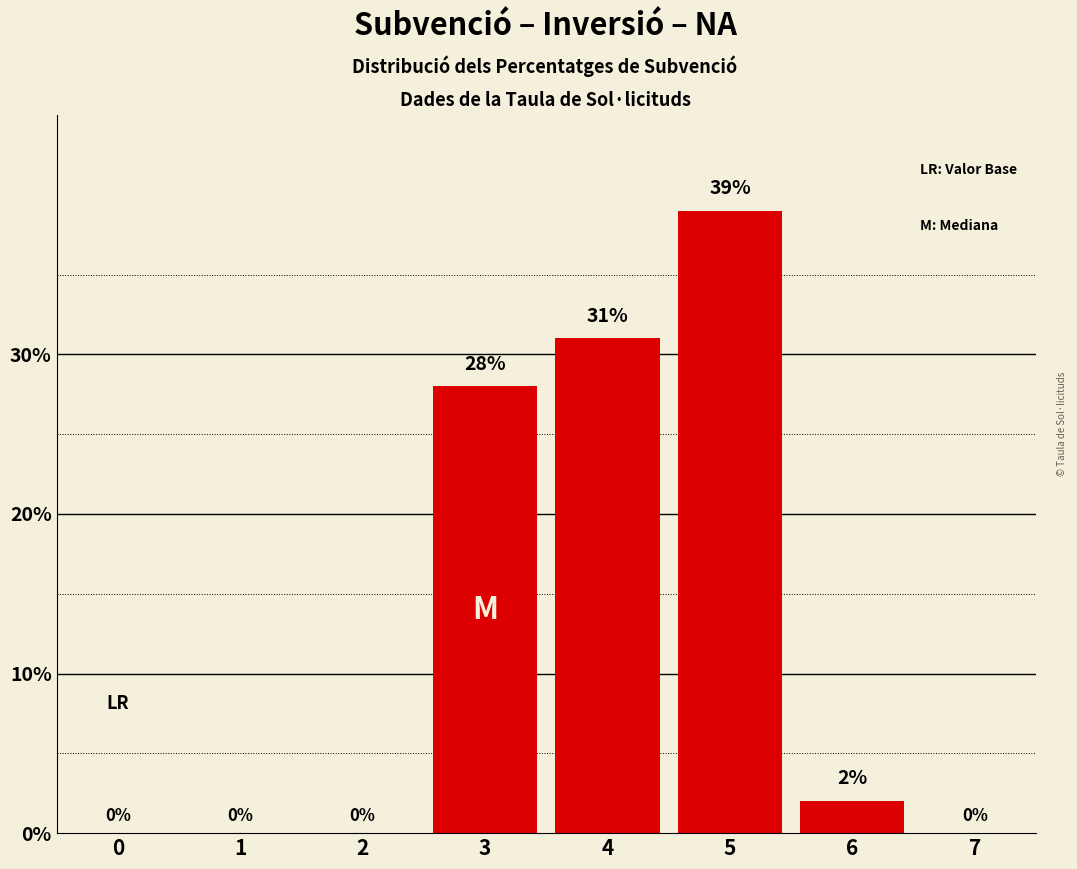

Reading left to right, extract all data points from this chart.

0=0	1=0	2=0	3=28	4=31	5=39	6=2	7=0